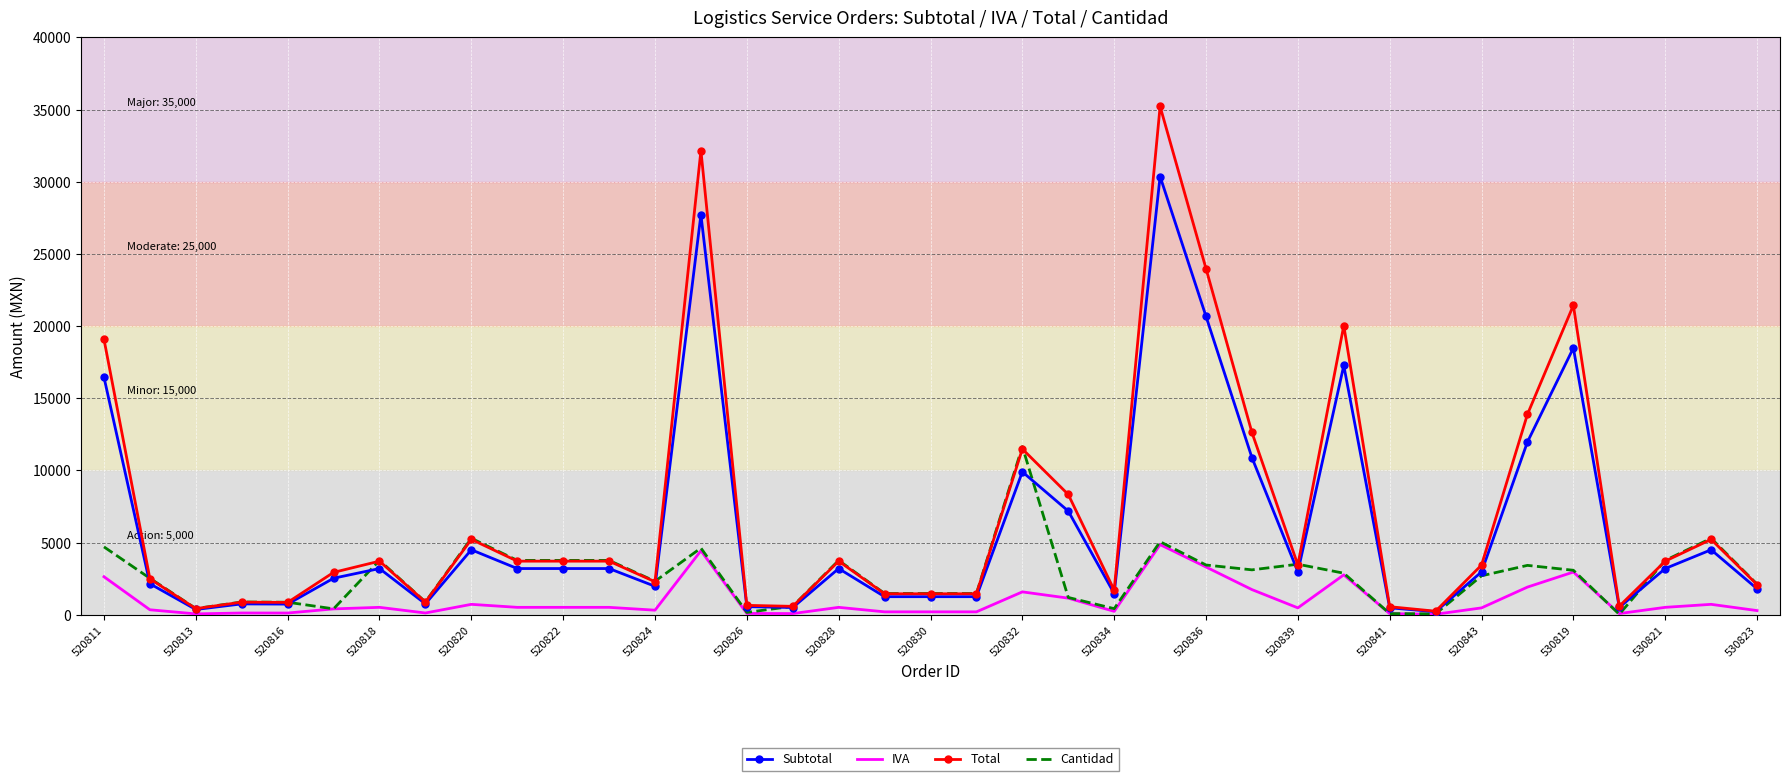

Which series has the largest range (max minus min)?

Total